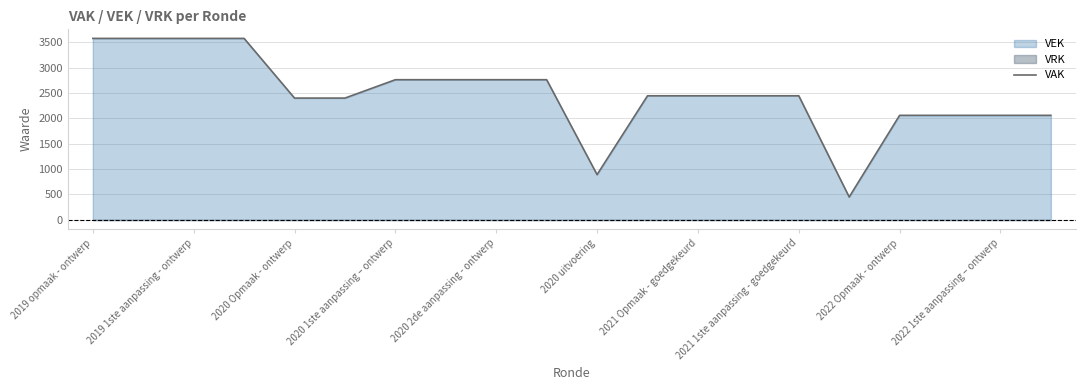

Does the chart display data point markers on the line(s)?

No